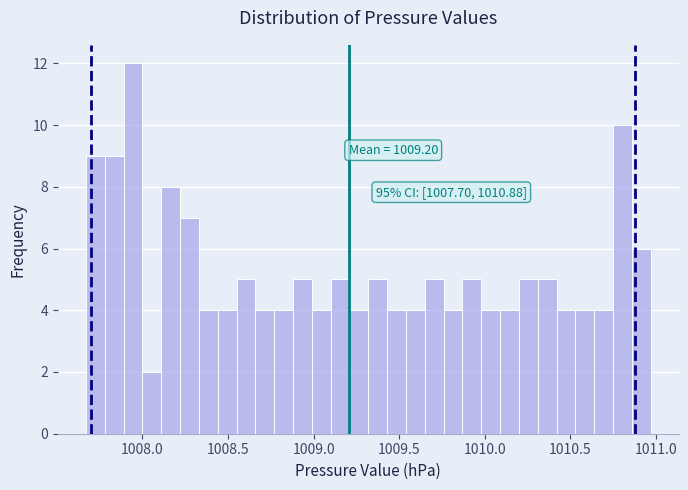

Read against the x-axis, roughly where is the centre of the tallest bar?

1007.95